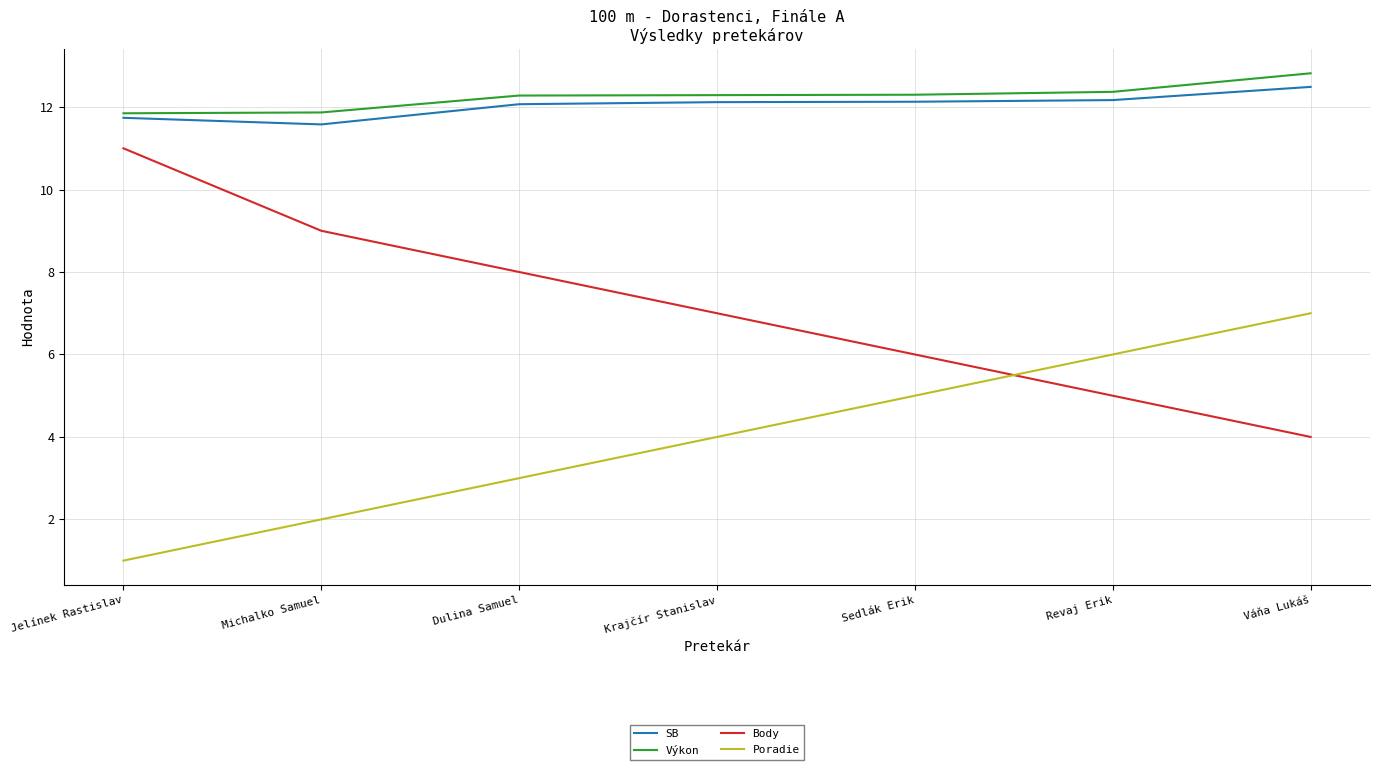

Rank the categories by Body value from highest to lowest.

Jelínek Rastislav, Michalko Samuel, Dulina Samuel, Krajčír Stanislav, Sedlák Erik, Revaj Erik, Váňa Lukáš